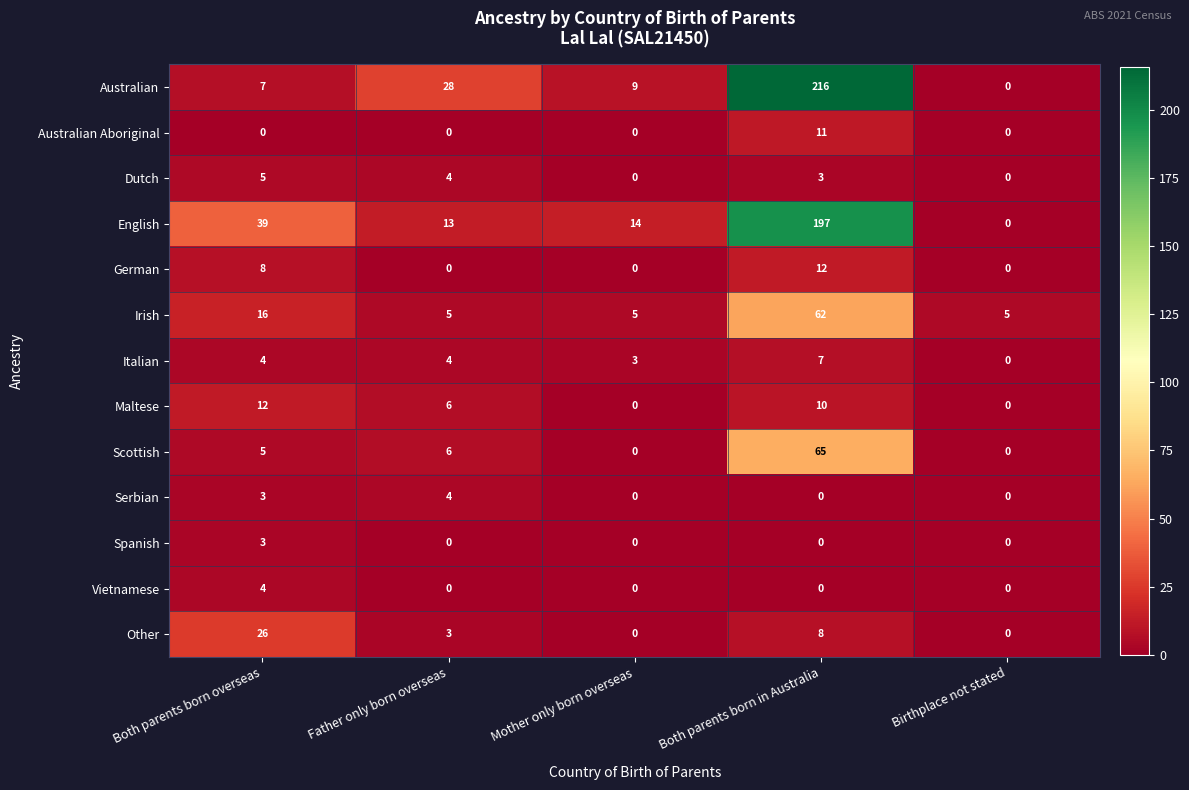

Which category has the highest value across all series?

Both parents born in Australia